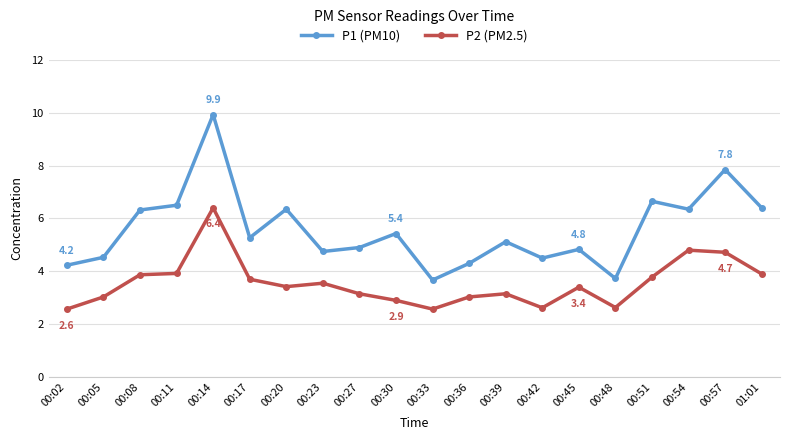

How many lines are shown in the chart?

2